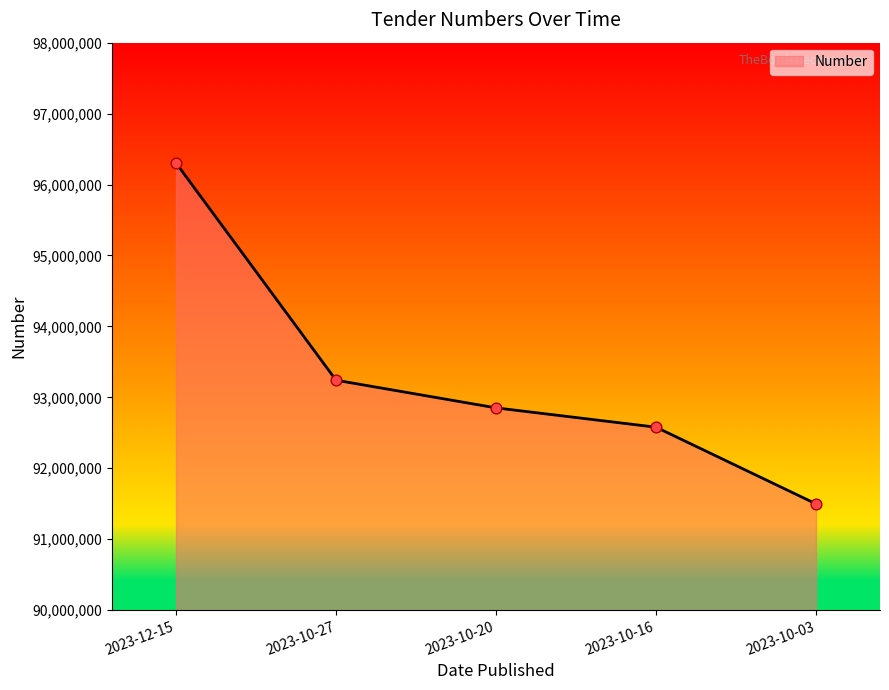

What is the change in value from 2023-10-20 to 2023-10-03?

-1353199